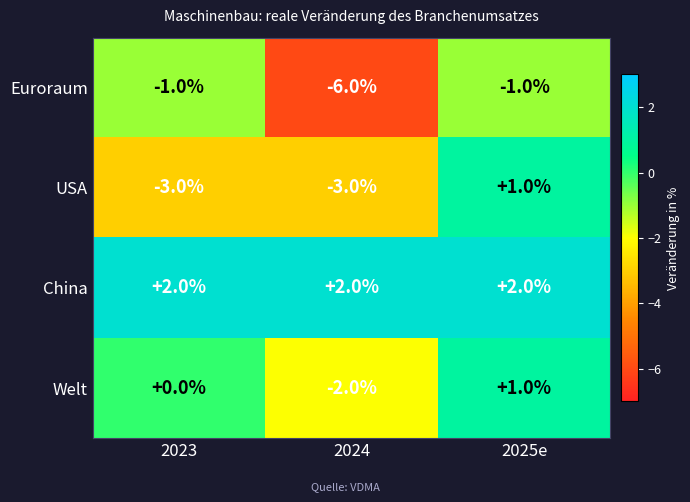

Which category has the highest value in the Welt series?

2025e